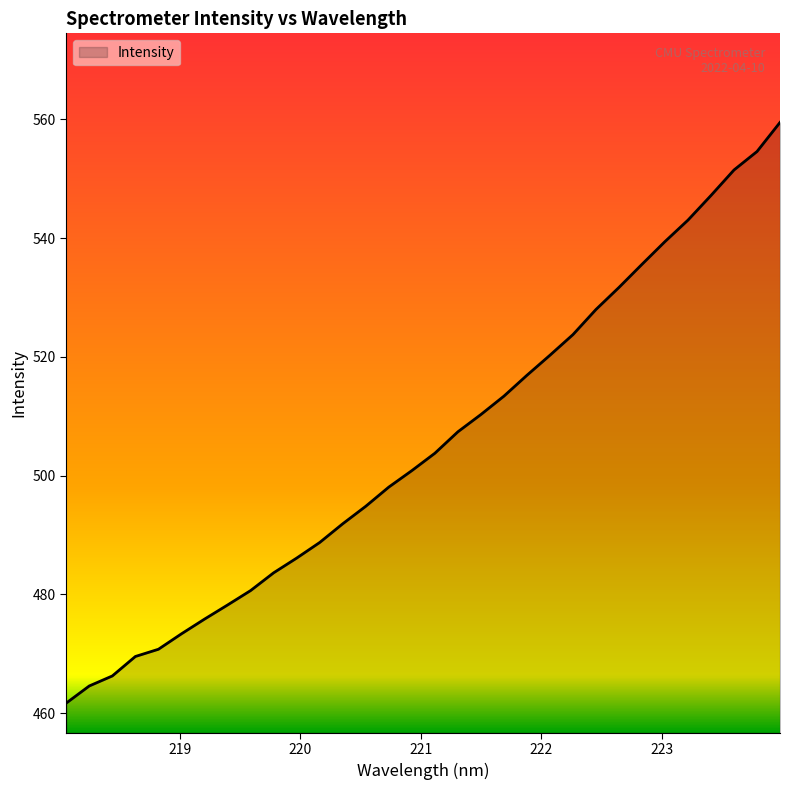

What is the smallest value displayed?

461.7